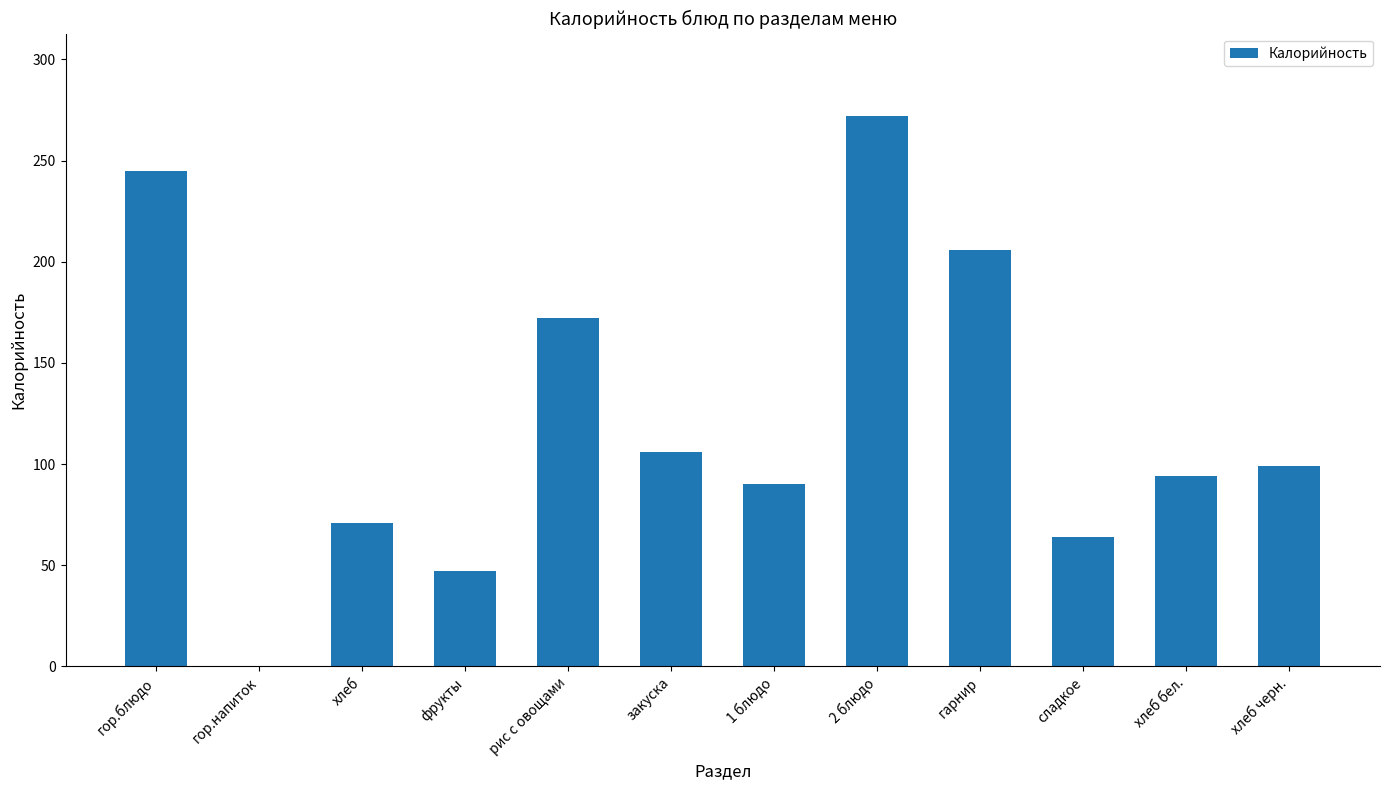

The chart shows a value of 172 at рис с овощами. True or false?

True